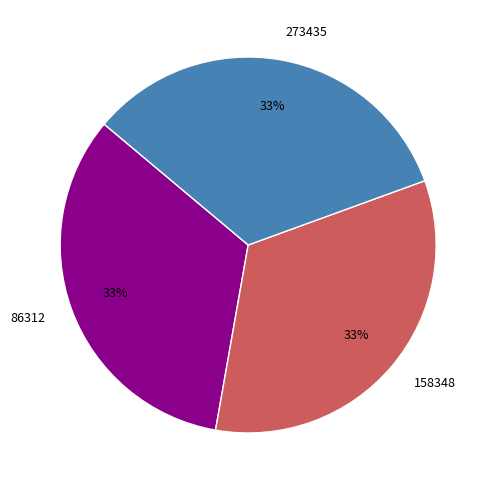

To the nearest percent, what portion does 273435 represent?

33%